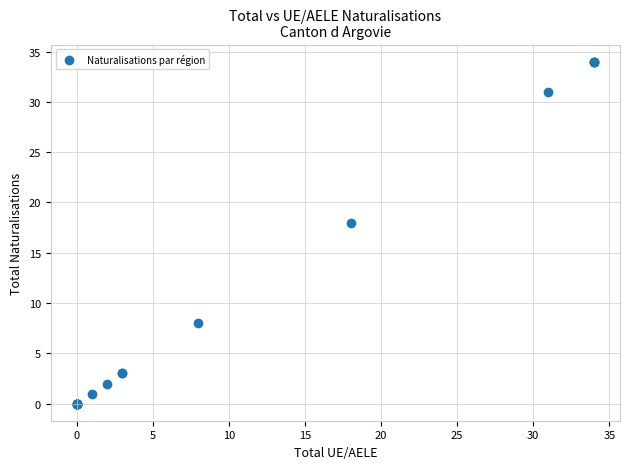

What Y value in the scatter plot is closest to 17?

18